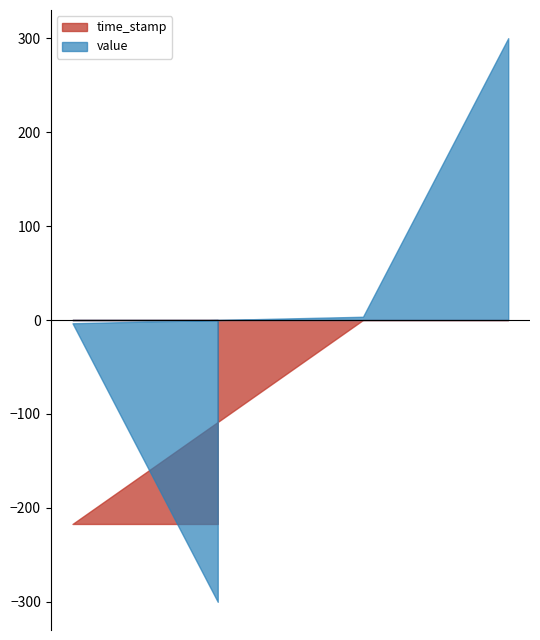

List the series in order of their overall mean, highest first.

value, time_stamp